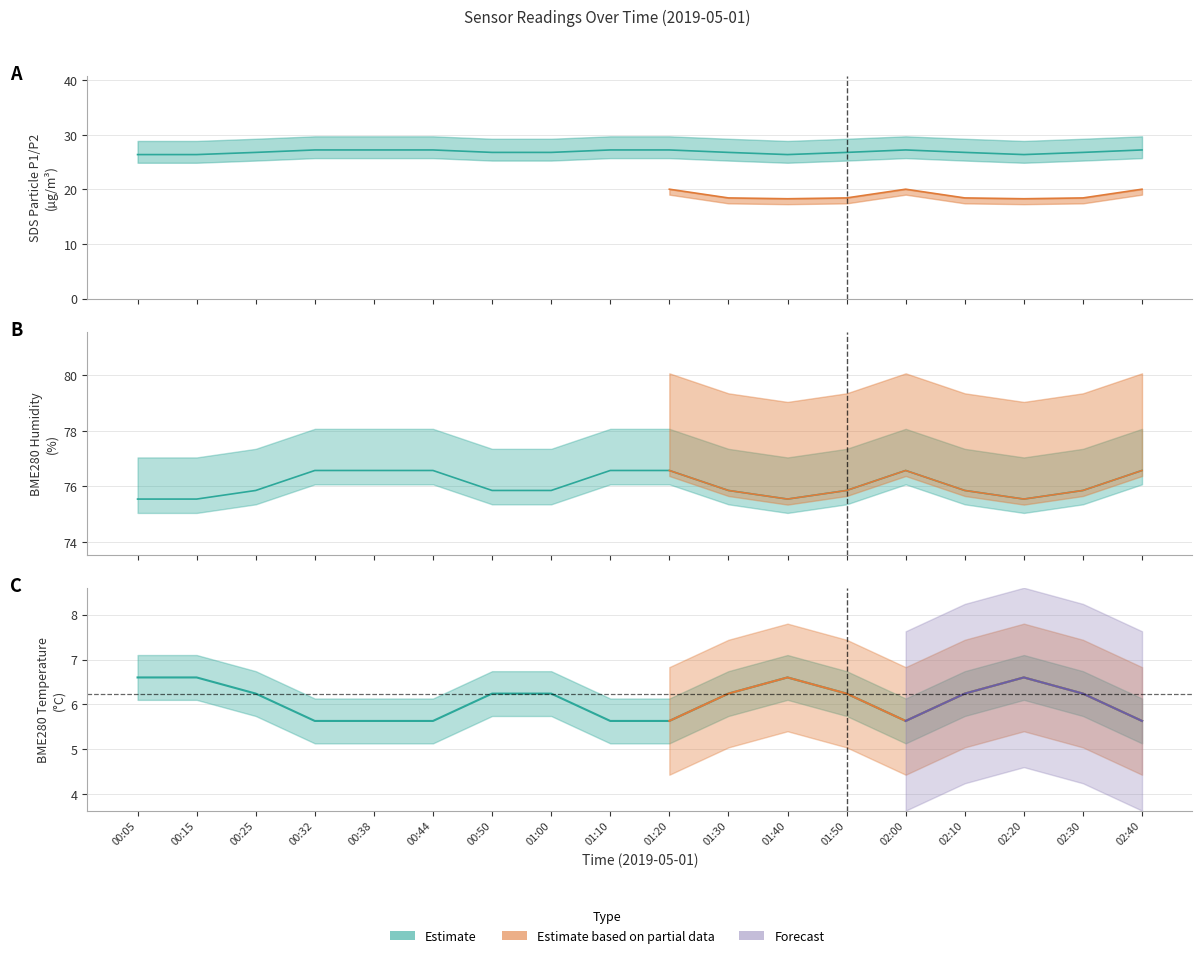

Reading left to right, extract all data points from this chart.

SDS_P1: 26.4	26.4	26.8	27.2	27.2	27.2	26.8	26.8	27.2	27.2	26.8	26.4	26.8	27.2	26.8	26.4	26.8	27.2
BME280_temperature: 6.6	6.6	6.2	5.6	5.6	5.6	6.2	6.2	5.6	5.6	6.2	6.6	6.2	5.6	6.2	6.6	6.2	5.6
BME280_humidity: 75.5	75.5	75.8	76.6	76.6	76.6	75.8	75.8	76.6	76.6	75.8	75.5	75.8	76.6	75.8	75.5	75.8	76.6